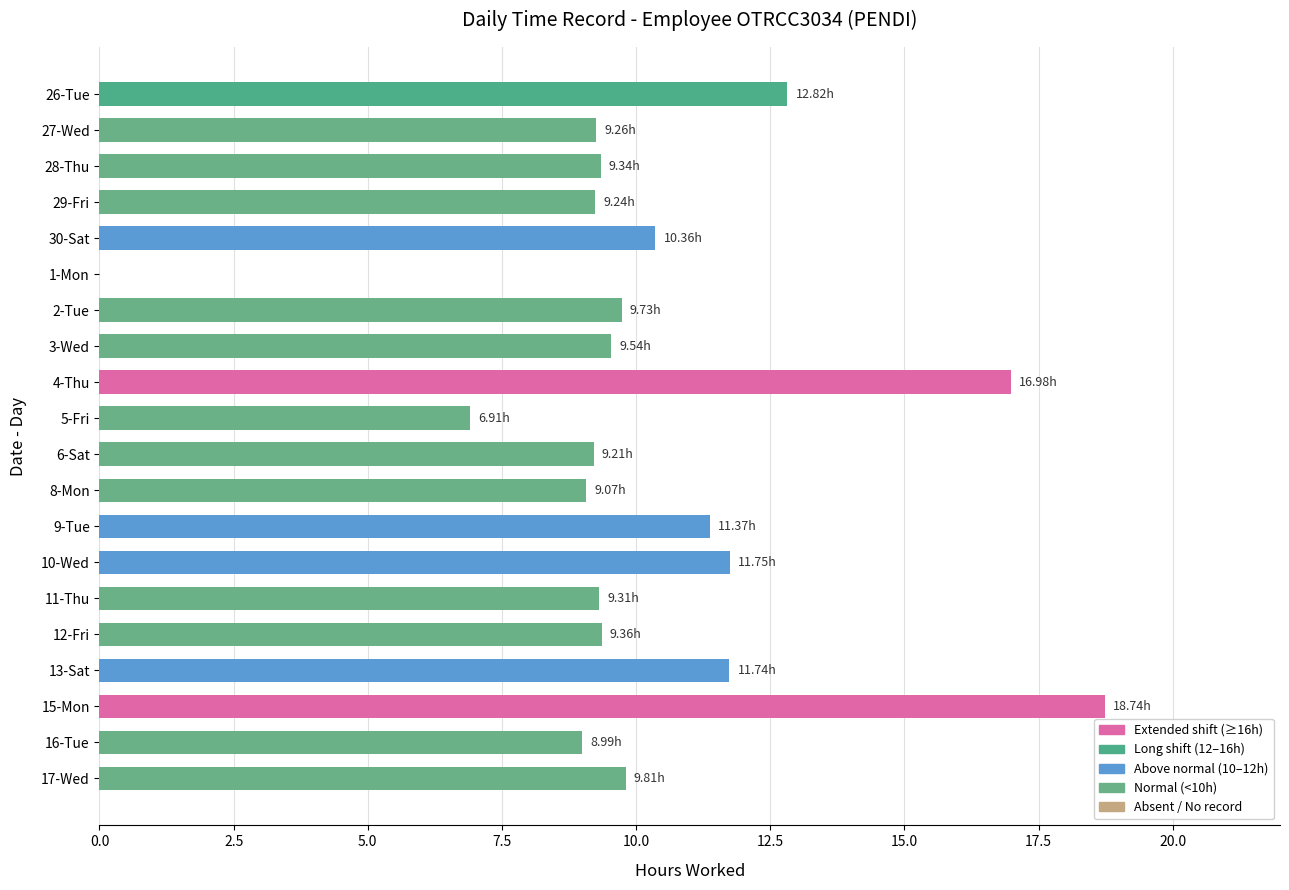

What is the sum of all values?

203.5